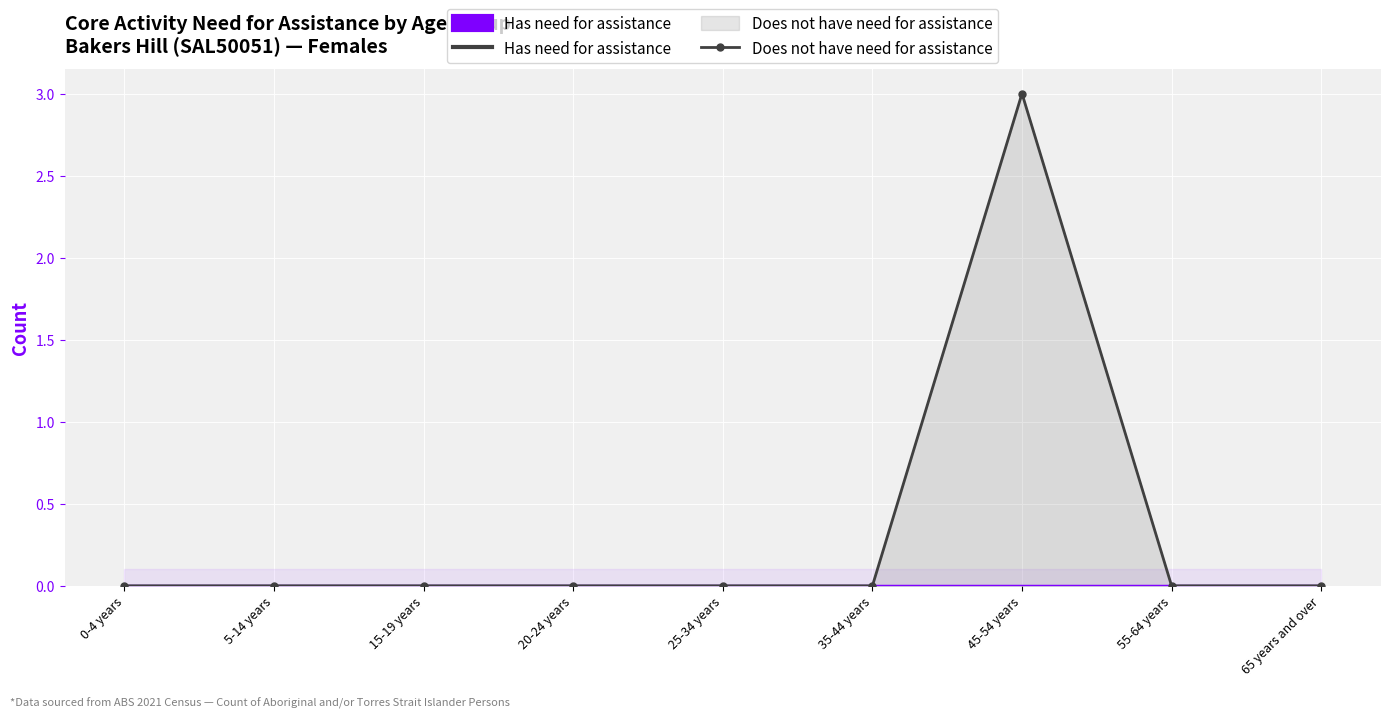

At which label does Has need for assistance reach its peak?

0-4 years